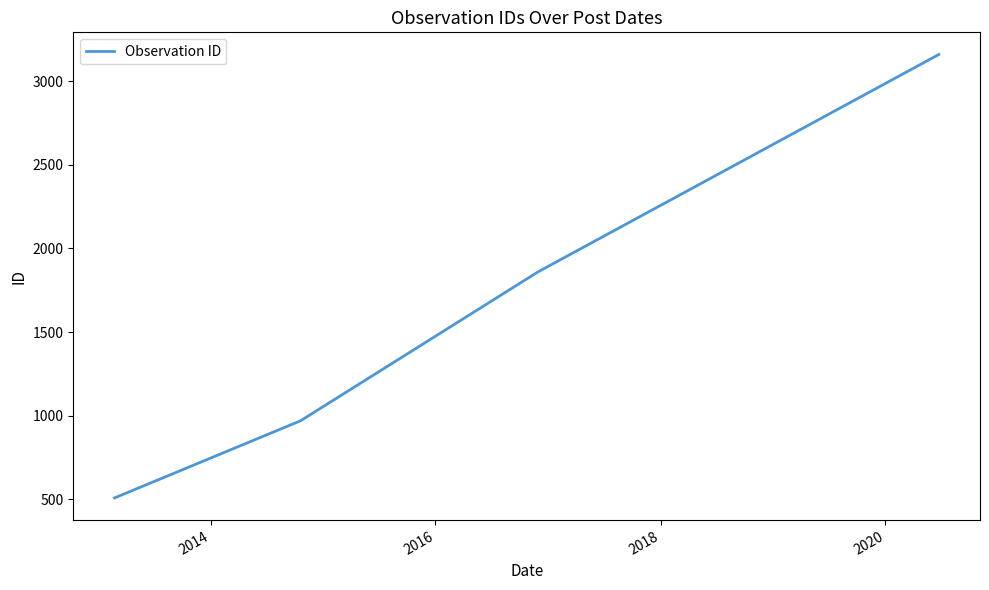

What is the difference between the maximum and minimum values?

2650